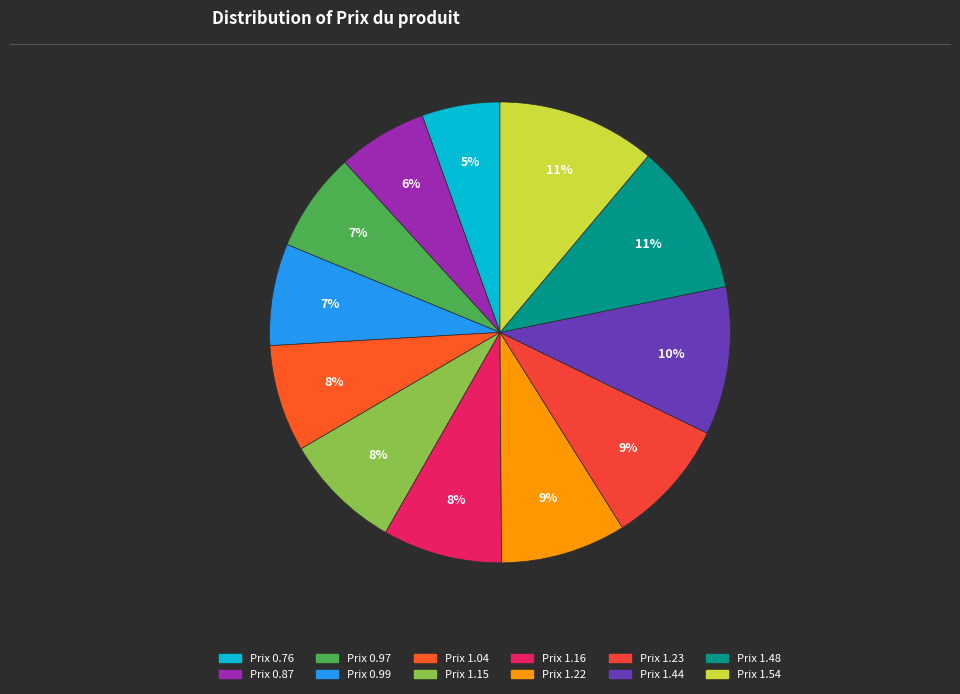

How many slices are in this pie chart?

12